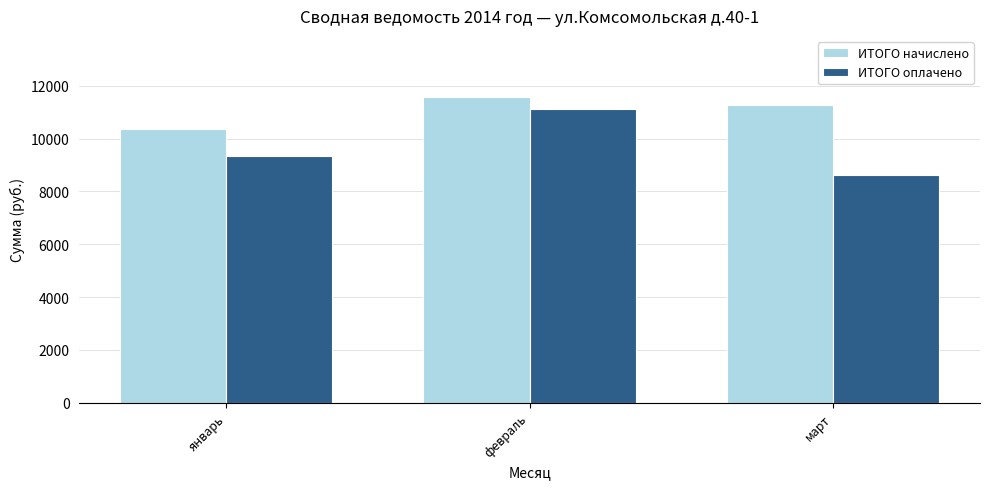

What is the label of the 2nd bar from the left?

февраль